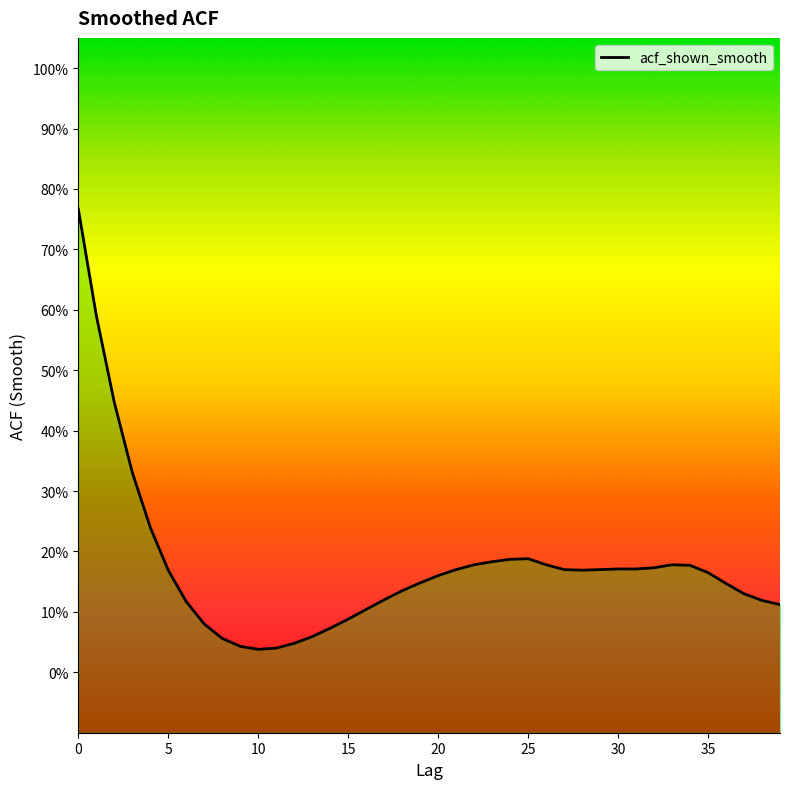

What is the difference between the maximum and second lowest values?

0.7